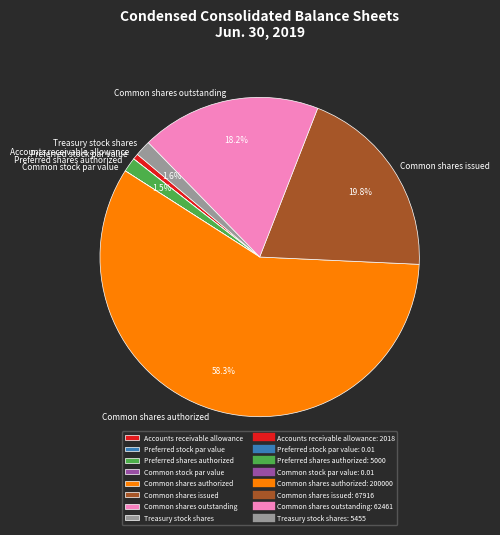

Approximately how many times larger is the value at Common shares issued compared to Common shares outstanding?

1.1